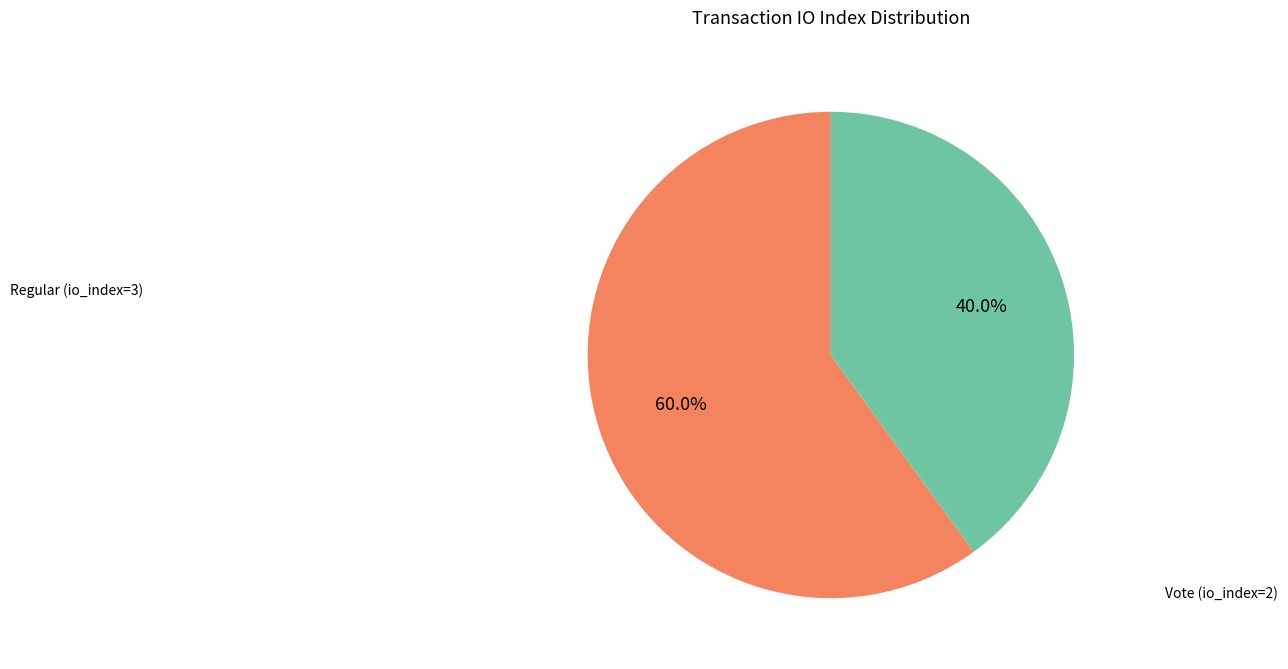

To the nearest percent, what is the average slice percentage?

50%